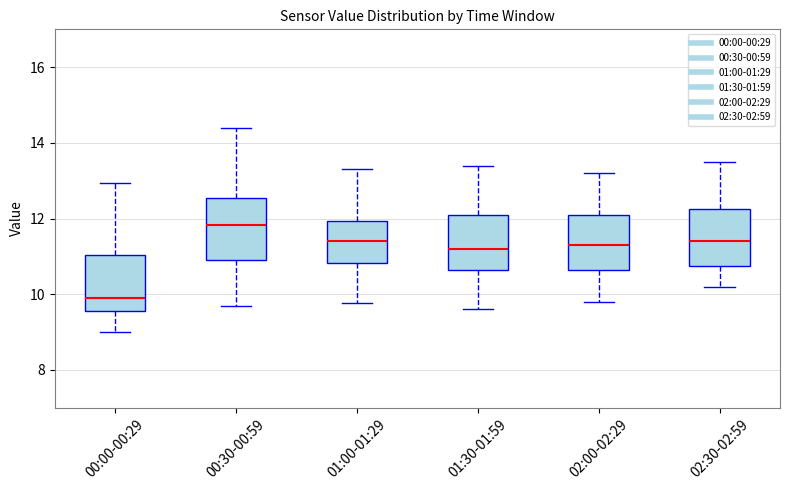

Reading left to right, read every box against the y-axis: the position of its median line, the range the box covers, and the ends of its whiskers. The values are not printed on the chart, so give them approximately, as read against the axis.

00:00-00:29: median 10.0, box 9.6 to 11.0, whiskers 9.0 to 13.0
00:30-00:59: median 11.8, box 11.0 to 12.6, whiskers 9.8 to 14.4
01:00-01:29: median 11.4, box 10.8 to 12.0, whiskers 9.8 to 13.4
01:30-01:59: median 11.2, box 10.6 to 12.2, whiskers 9.6 to 13.4
02:00-02:29: median 11.4, box 10.6 to 12.2, whiskers 9.8 to 13.2
02:30-02:59: median 11.4, box 10.8 to 12.2, whiskers 10.2 to 13.6